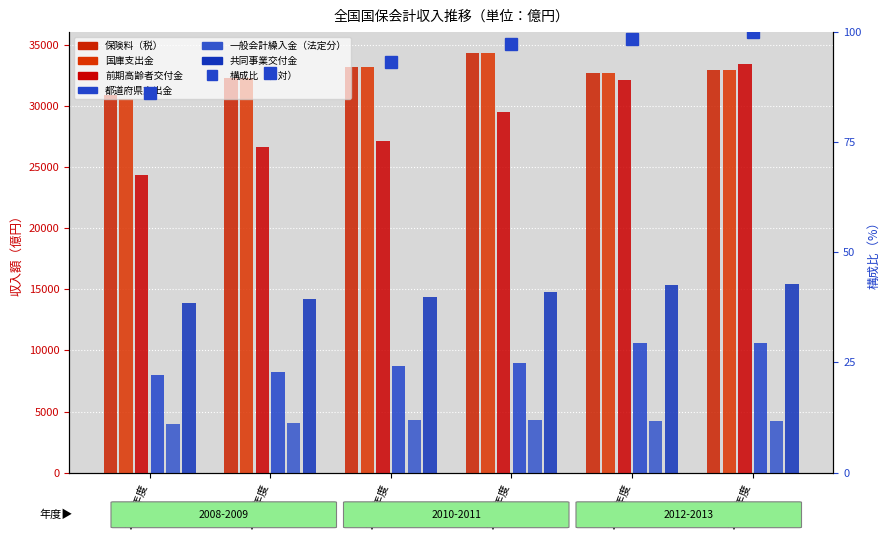

The value of 共同事業交付金 at 2011年度 is 22955. True or false?

False